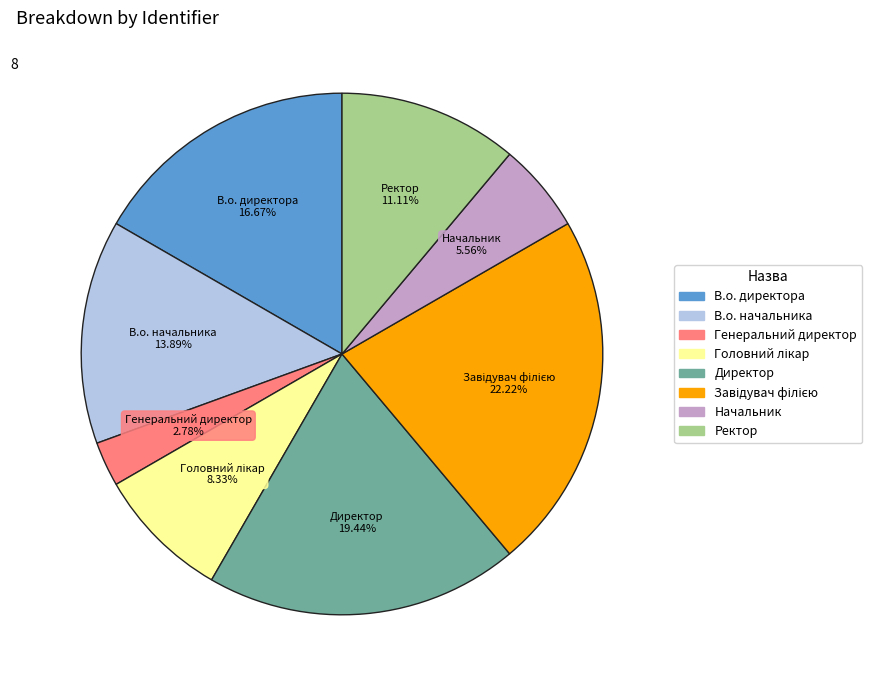

Approximately how many times larger is the value at Ректор compared to В.о. директора?

0.7